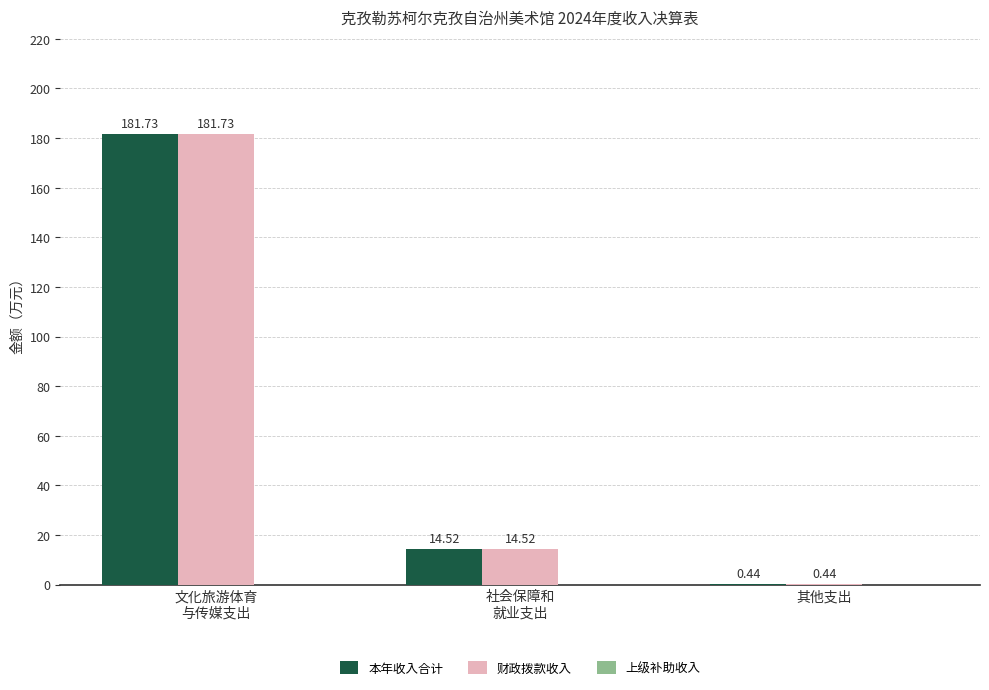

At which label does 财政拨款收入 reach its peak?

文化旅游体育
与传媒支出